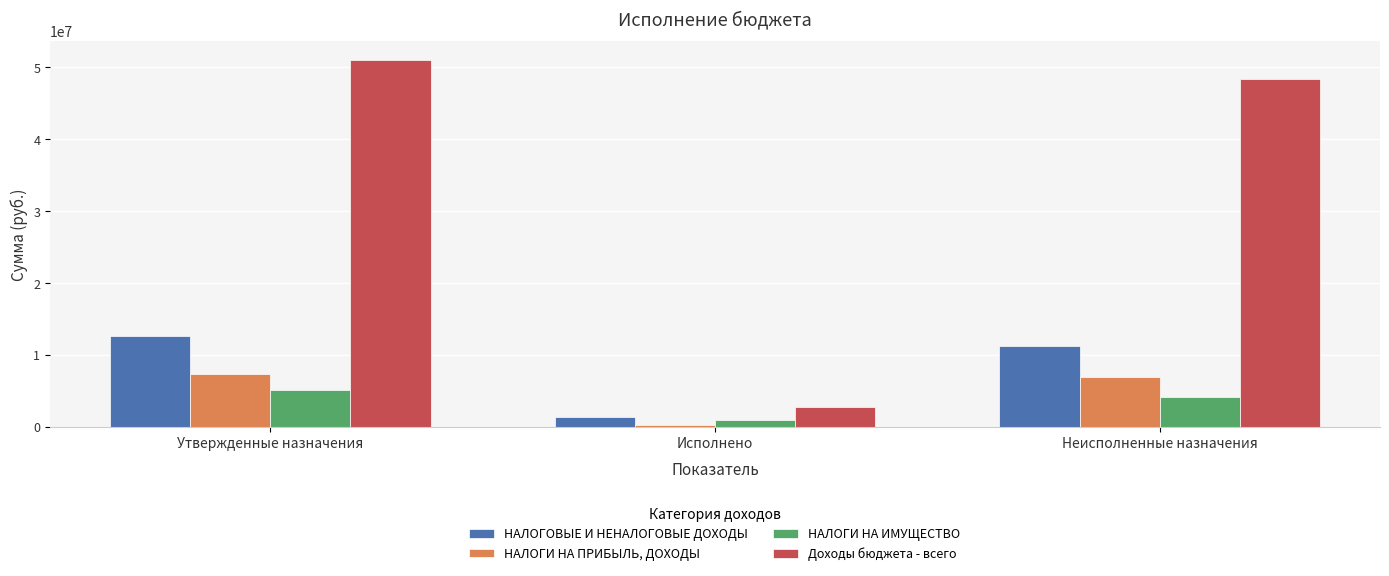

What is the difference between the НАЛОГИ НА ПРИБЫЛЬ, ДОХОДЫ values at Неисполненные назначения and Исполнено?

6663890.7